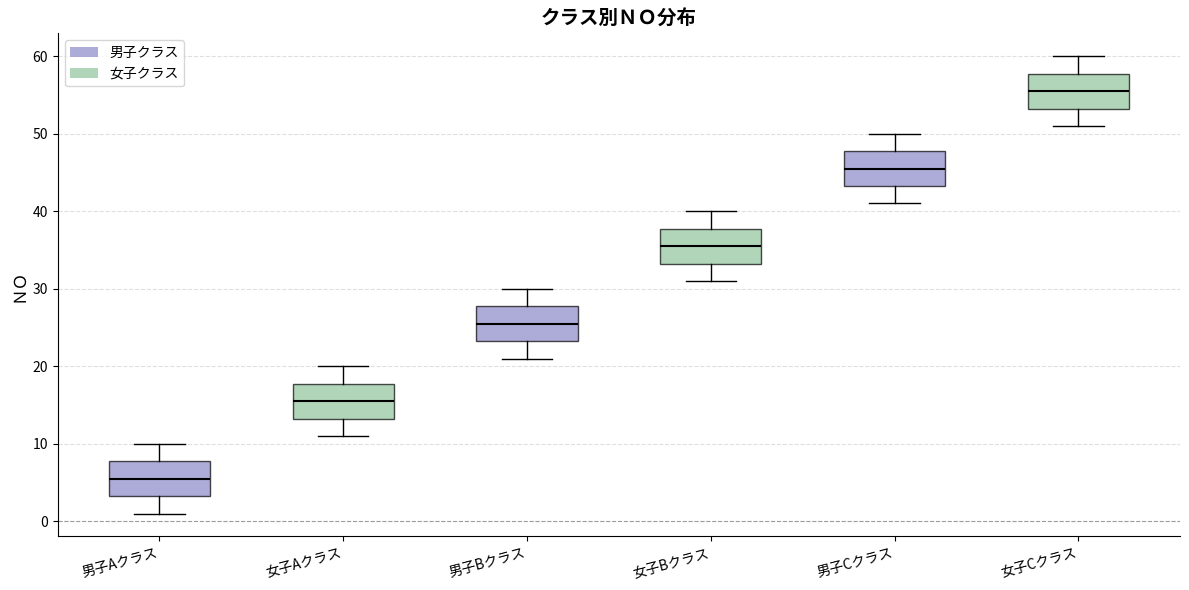

Reading left to right, read every box against the y-axis: the position of its median line, the range the box covers, and the ends of its whiskers. The values are not printed on the chart, so give them approximately, as read against the axis.

男子Aクラス: median 6, box 3 to 8, whiskers 1 to 10
女子Aクラス: median 16, box 13 to 18, whiskers 11 to 20
男子Bクラス: median 26, box 23 to 28, whiskers 21 to 30
女子Bクラス: median 36, box 33 to 38, whiskers 31 to 40
男子Cクラス: median 46, box 43 to 48, whiskers 41 to 50
女子Cクラス: median 56, box 53 to 58, whiskers 51 to 60